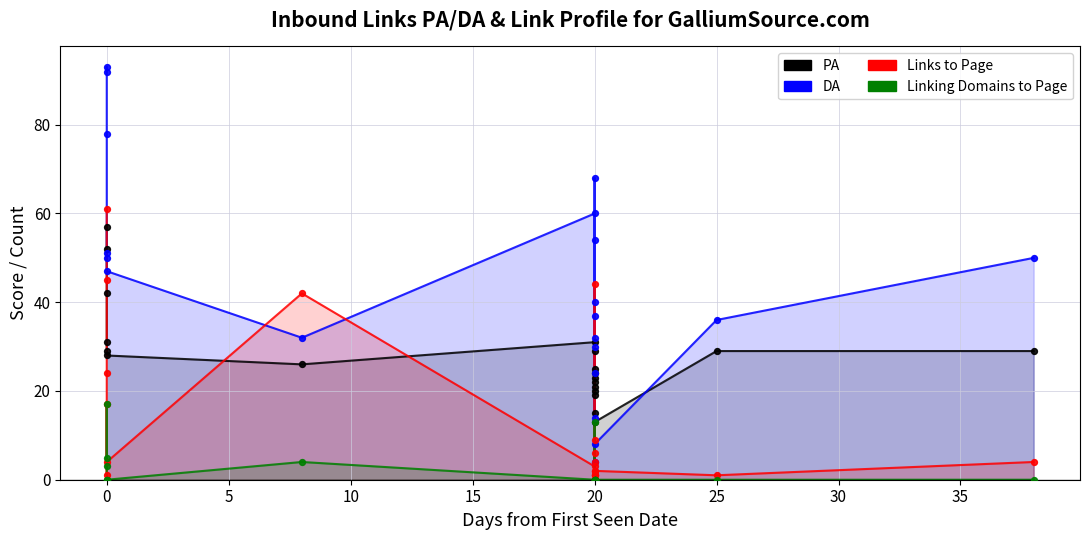

Which series has the largest Y range (max minus min)?

DA